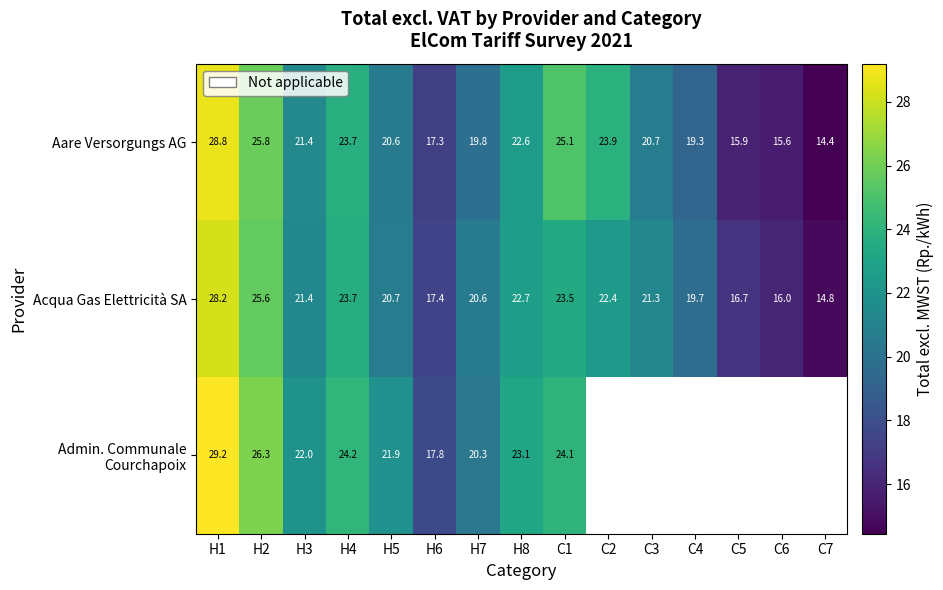

What is the sum of all Aare Versorgungs AG values?

314.9